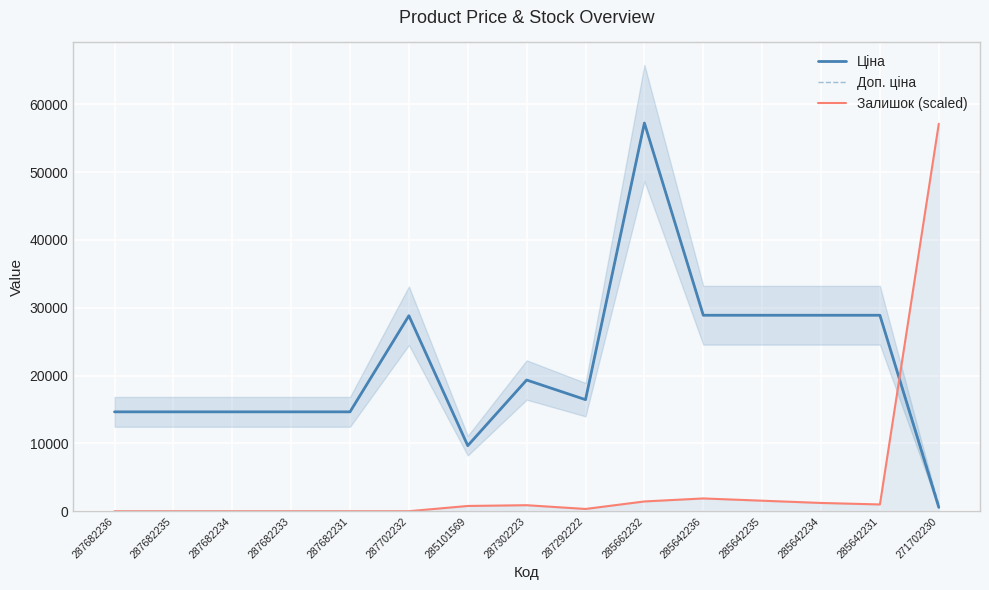

Reading left to right, extract all data points from this chart.

Ціна: 287682236=14649.6	287682235=14649.6	287682234=14649.6	287682233=14649.6	287682231=14649.6	287702232=28821.8	285101569=9664.7	287302223=19343.1	287292222=16448.2	285662232=57235.5	285642236=28890.3	285642235=28890.3	285642234=28890.3	285642231=28890.3	271702230=571.6
Доп. ціна: 287682236=14649.6	287682235=14649.6	287682234=14649.6	287682233=14649.6	287682231=14649.6	287702232=28821.8	285101569=9664.7	287302223=19343.1	287292222=16448.2	285662232=57235.5	285642236=28890.3	285642235=28890.3	285642234=28890.3	285642231=28890.3	271702230=1048.0
Залишок (scaled): 287682236=0.0	287682235=0.0	287682234=0.0	287682233=0.0	287682231=0.0	287702232=0.0	285101569=774.9	287302223=885.7	287292222=332.1	285662232=1439.2	285642236=1882.0	285642235=1549.9	285642234=1217.8	285642231=996.4	271702230=57124.8